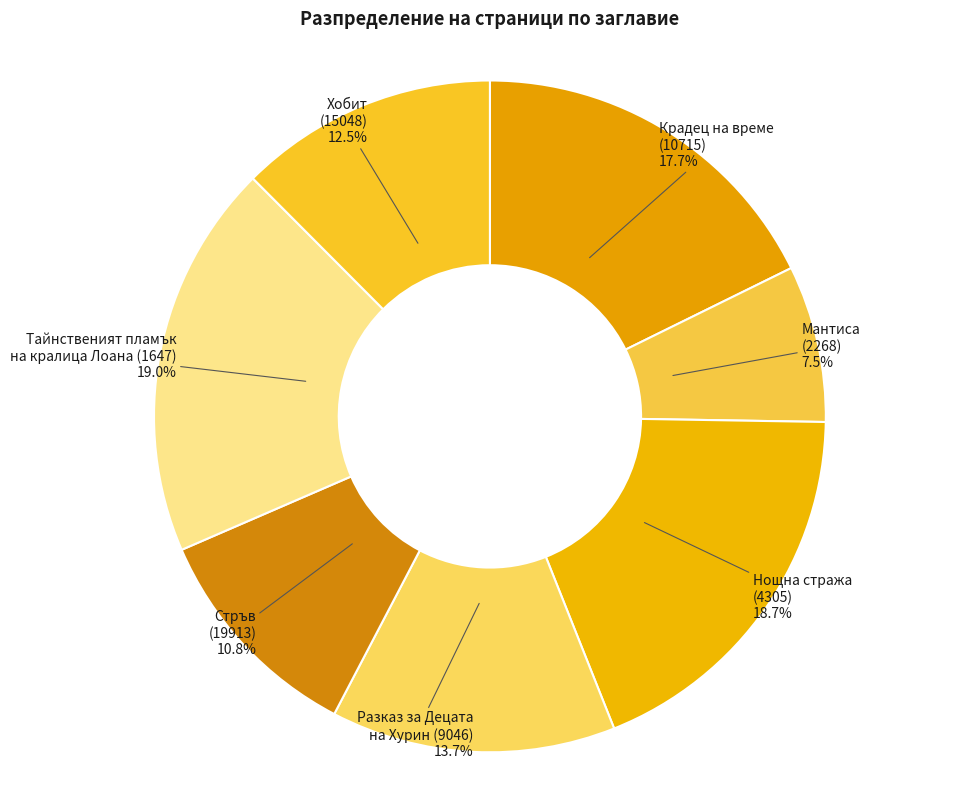

Does any single category account for the majority?

No